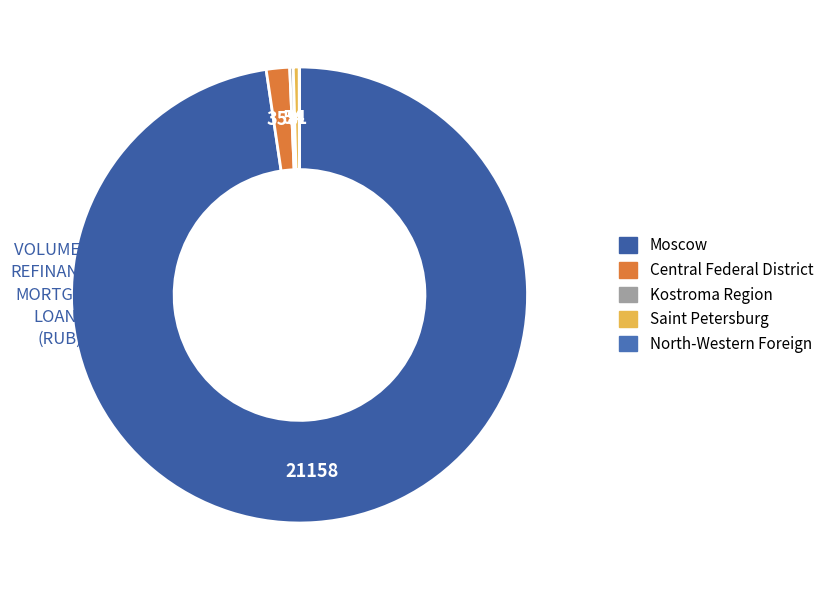

To the nearest percent, what percentage of the pie is Central Federal District?

2%